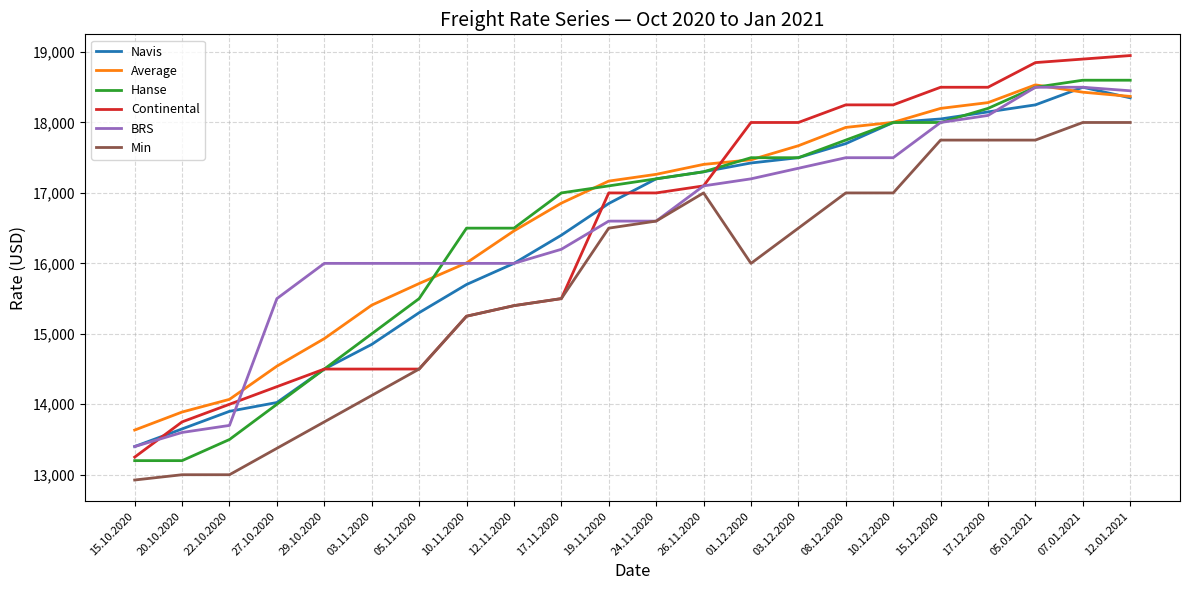

Which series changed the most between 20.10.2020 and 01.12.2020?

Hanse